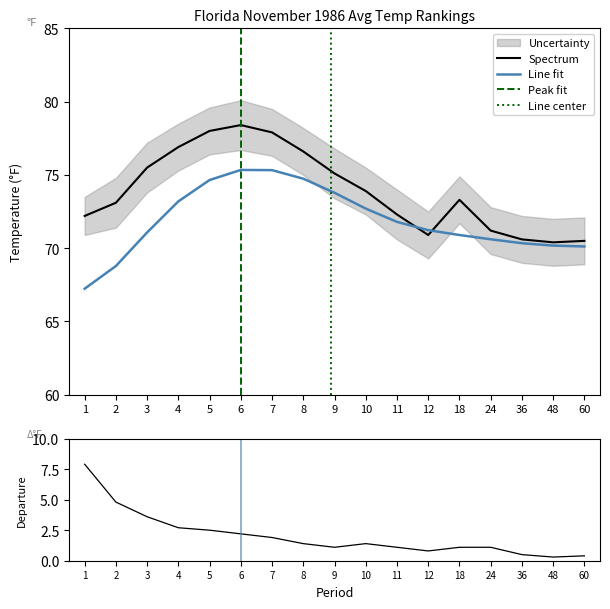

The value of Line fit at 5 is 74.7. True or false?

True